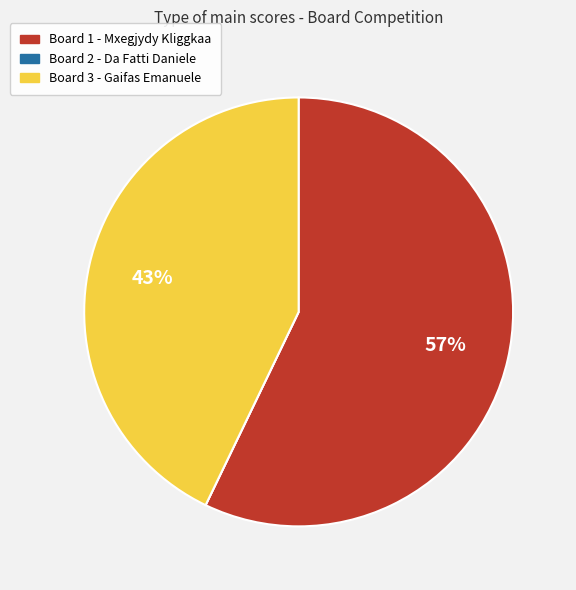

Is there a majority slice in this chart?

Yes